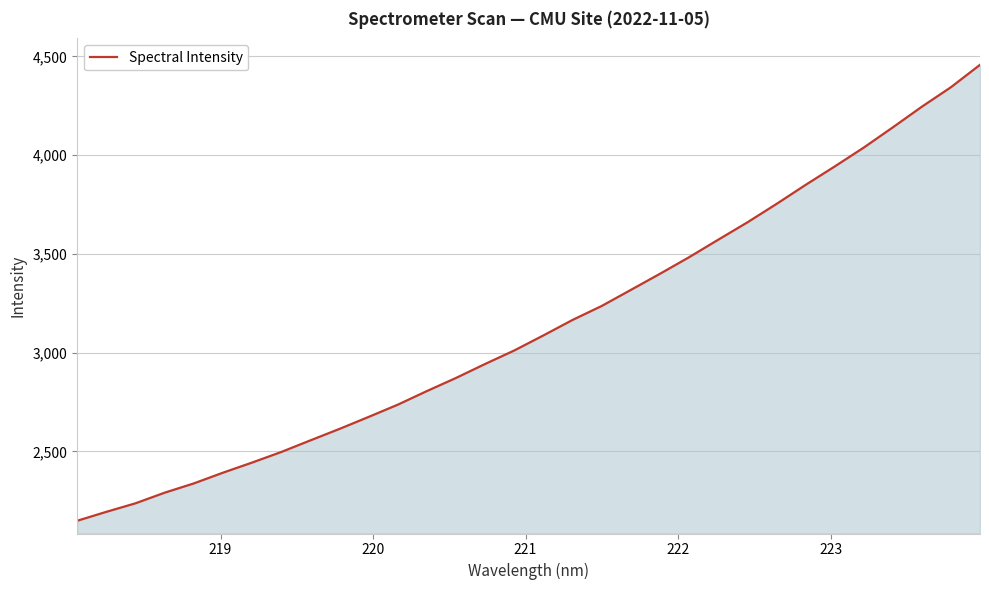

What is the smallest value displayed?

2148.1